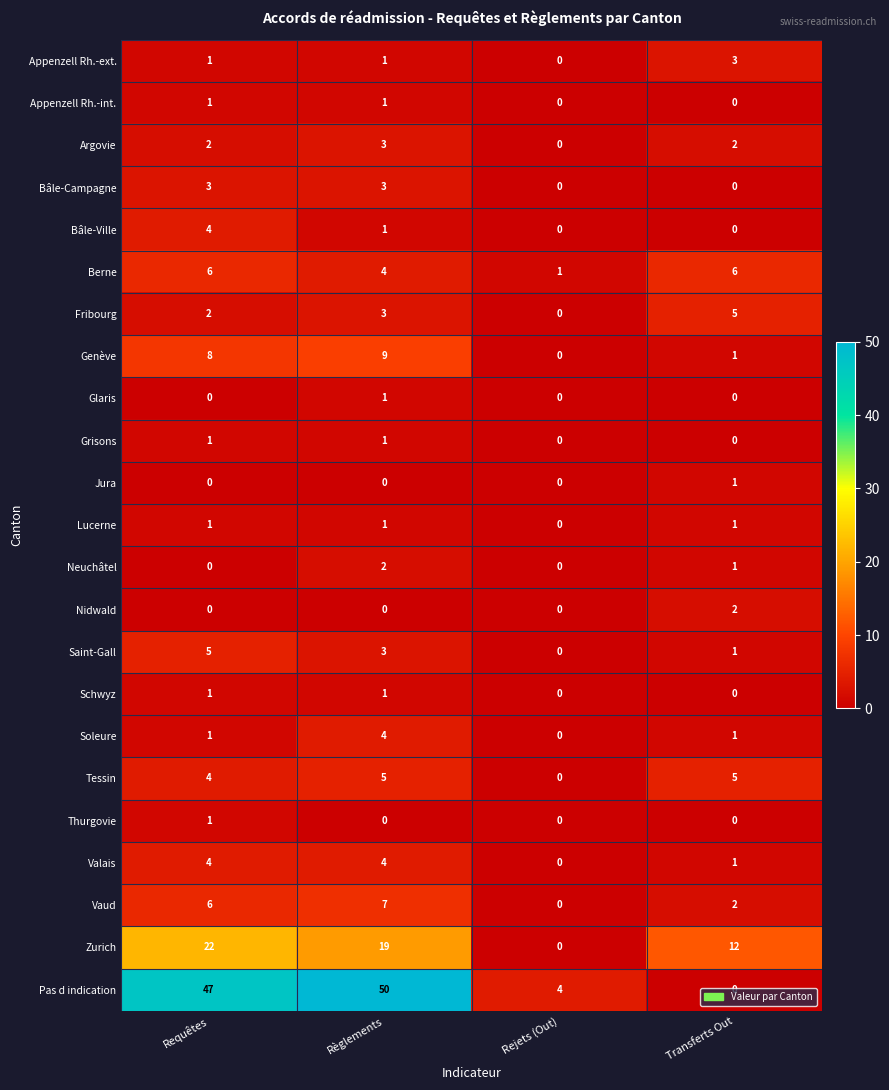

What is the spread (max minus min) of values at Transferts Out?

12